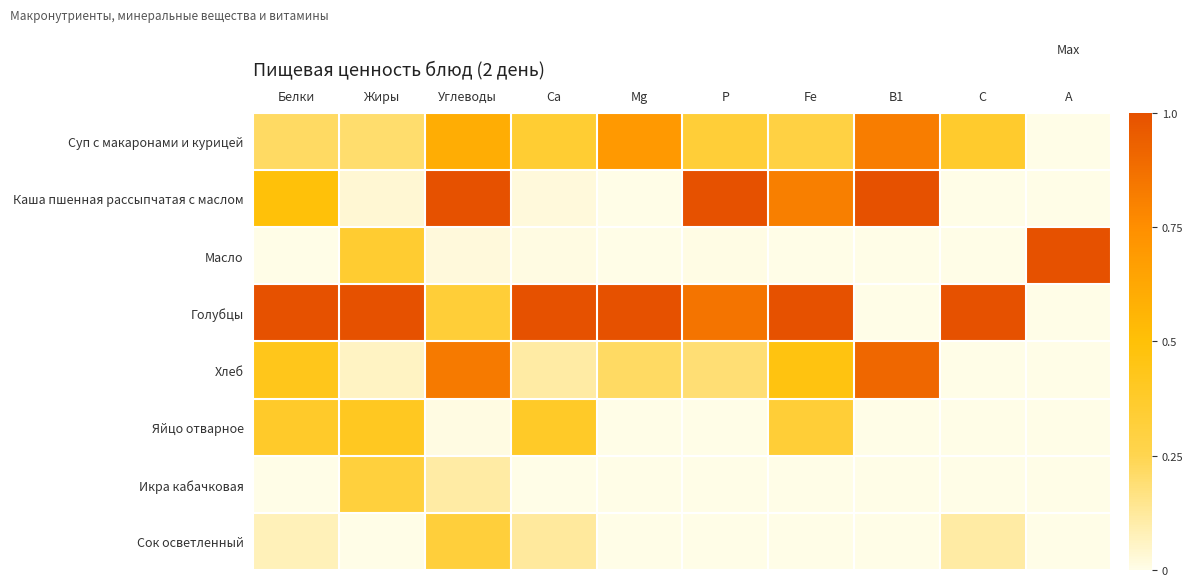

At which category is the sum across all series the highest?

Углеводы